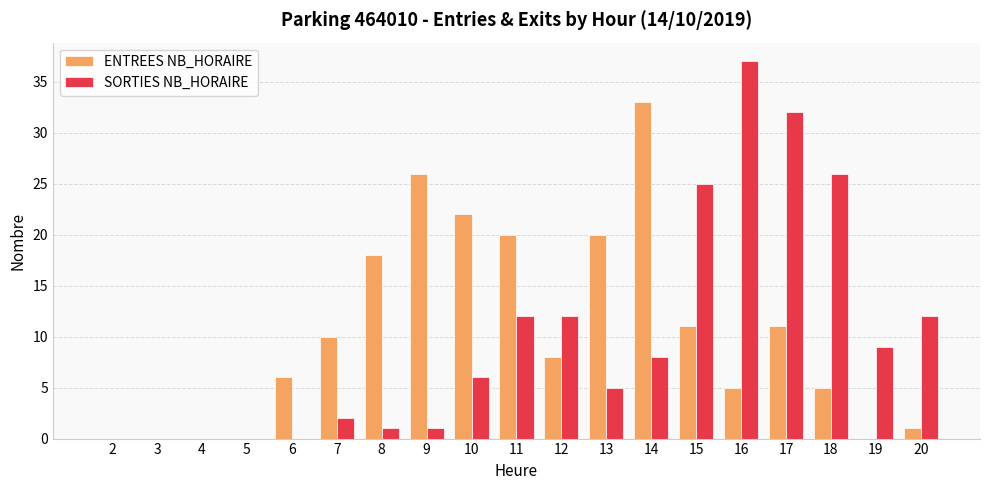

Reading left to right, extract all data points from this chart.

ENTREES NB_HORAIRE: 2=0	3=0	4=0	5=0	6=6	7=10	8=18	9=26	10=22	11=20	12=8	13=20	14=33	15=11	16=5	17=11	18=5	19=0	20=1
SORTIES NB_HORAIRE: 2=0	3=0	4=0	5=0	6=0	7=2	8=1	9=1	10=6	11=12	12=12	13=5	14=8	15=25	16=37	17=32	18=26	19=9	20=12